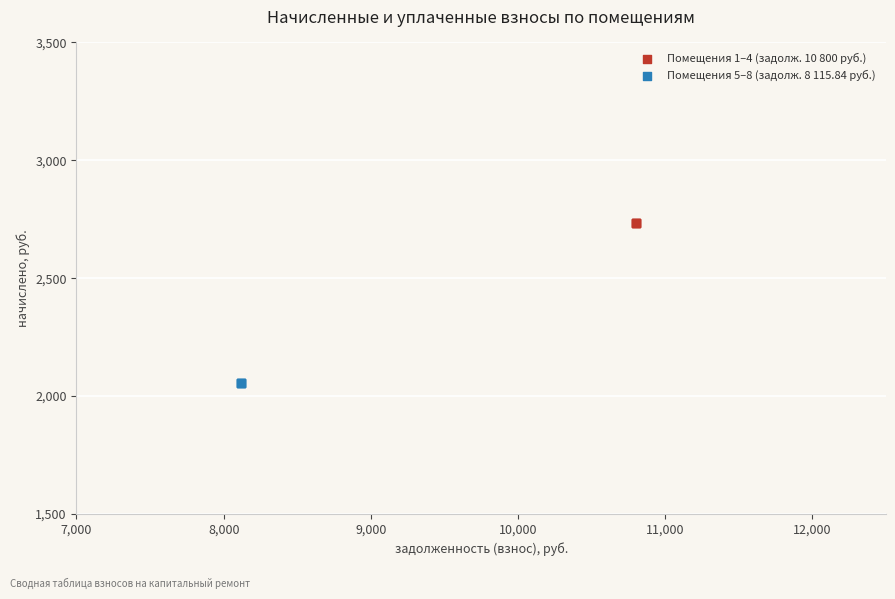

Which series contains the highest Y value?

Помещения 1–4 (задолж. 10 800 руб.)